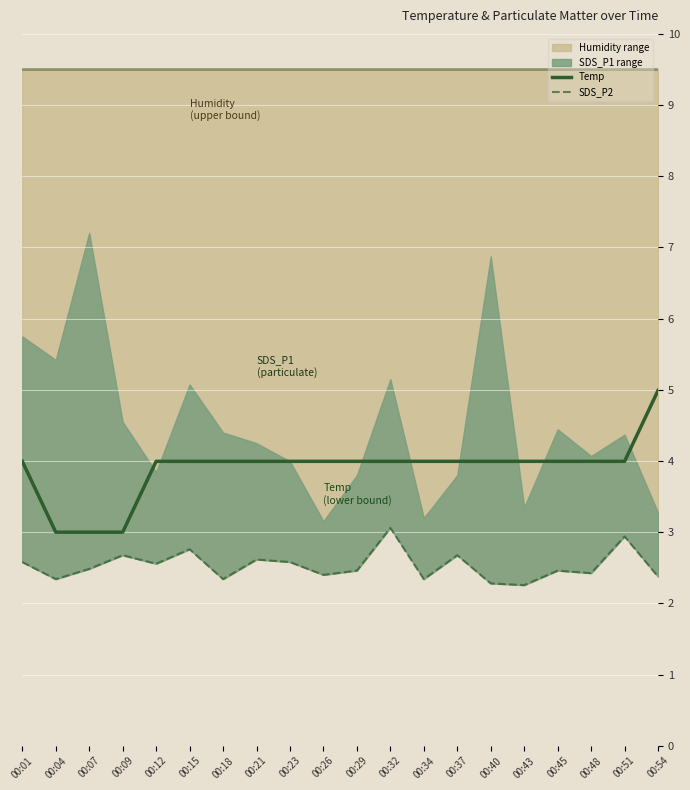

What is the total value across all series at 00:04?

14.8